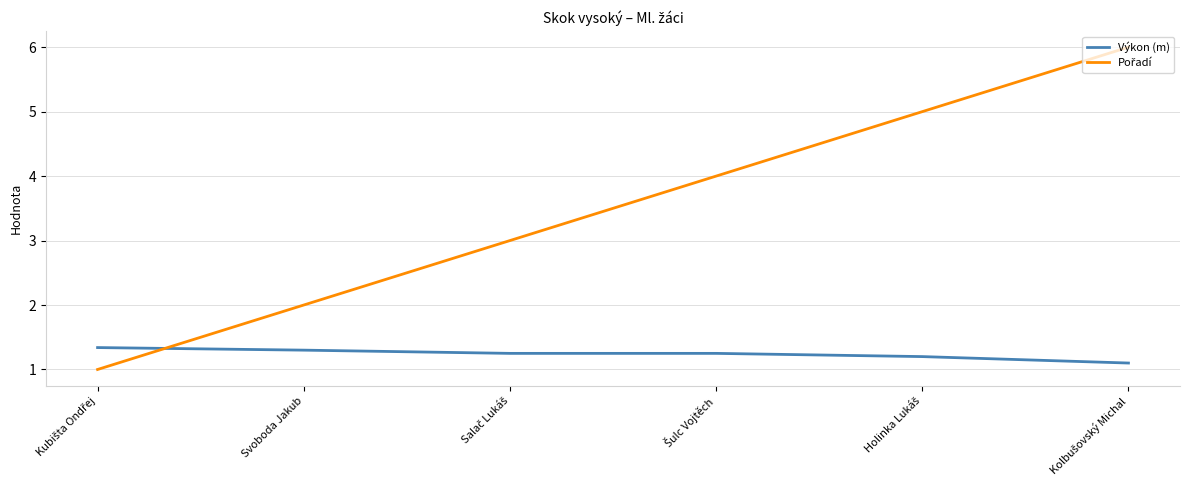

What is the maximum value shown in the chart?

6.0